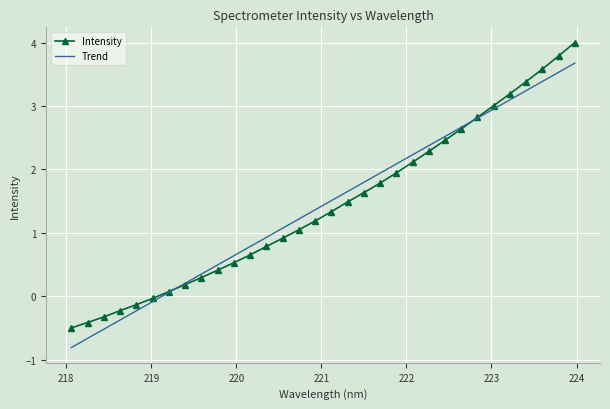

Which series ends up on top after the final intersection of Trend and Intensity?

Intensity